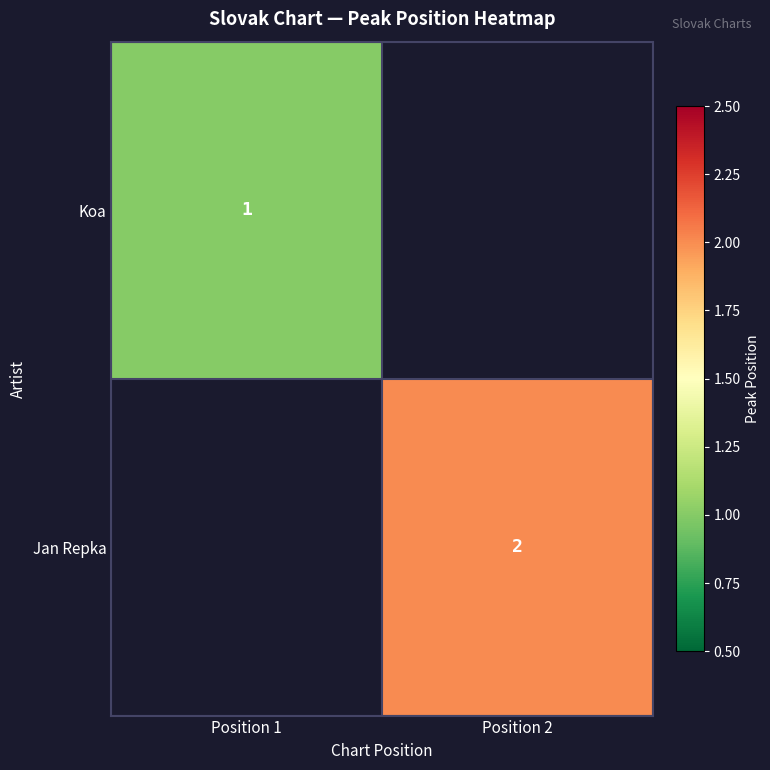

Which has a higher value, Position 2 or Position 1?

Position 1